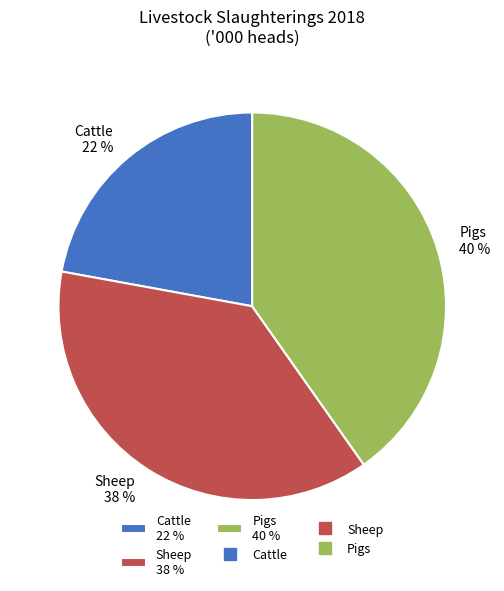

The Sheep 38 % slice represents 45% of the pie. True or false?

False